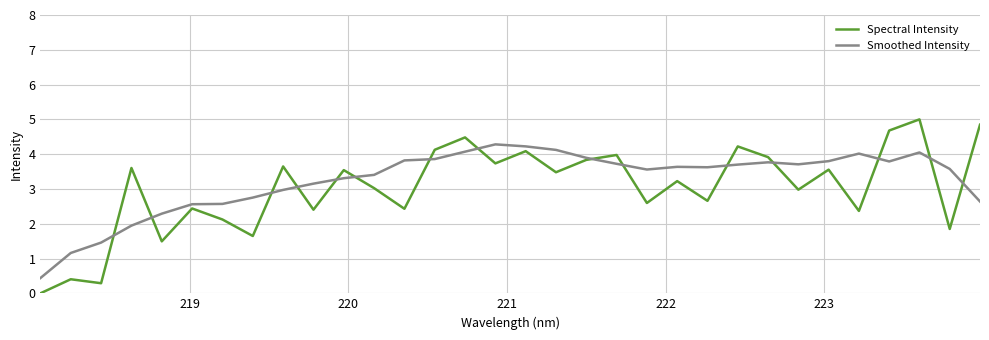

What is the highest value of the Smoothed Intensity series?

4.3